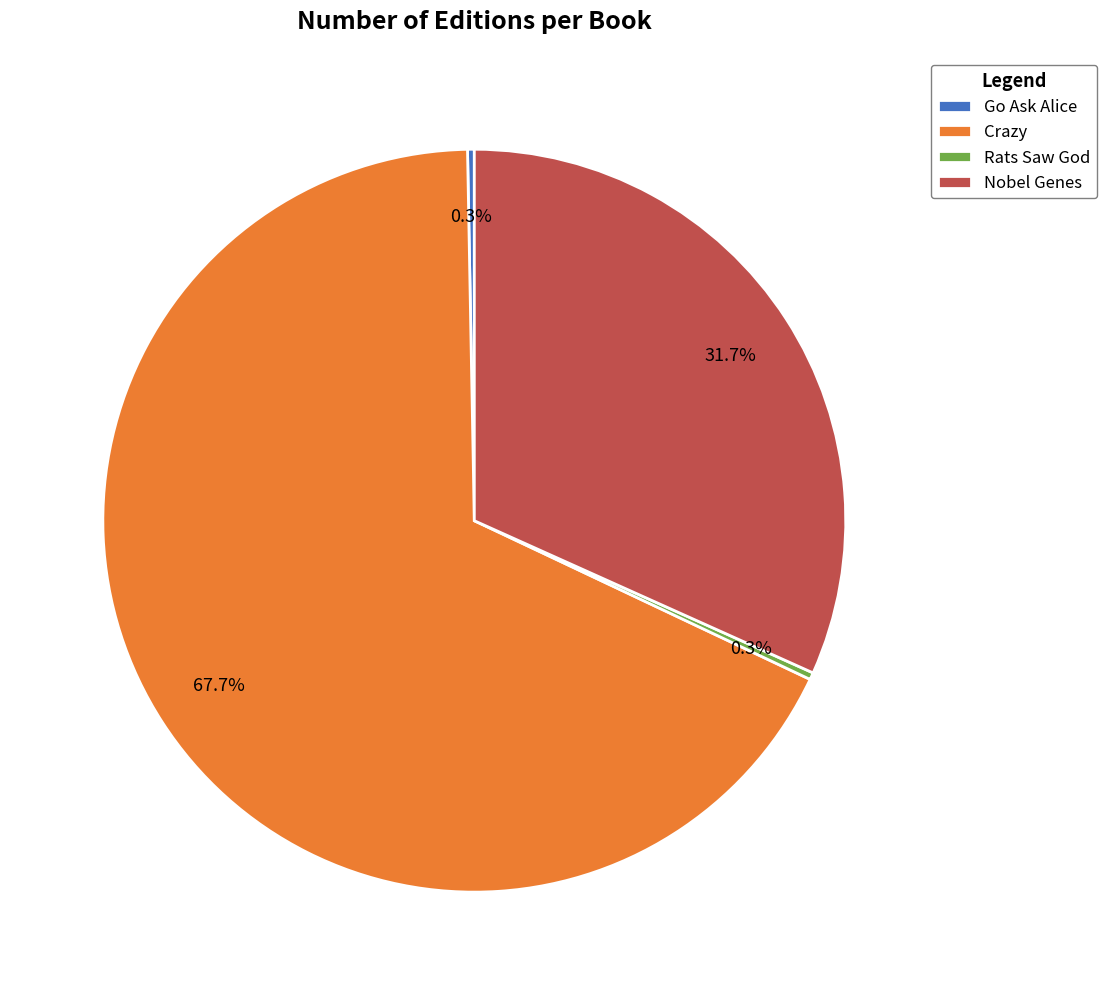

Between Nobel Genes and Crazy, which is larger?

Crazy